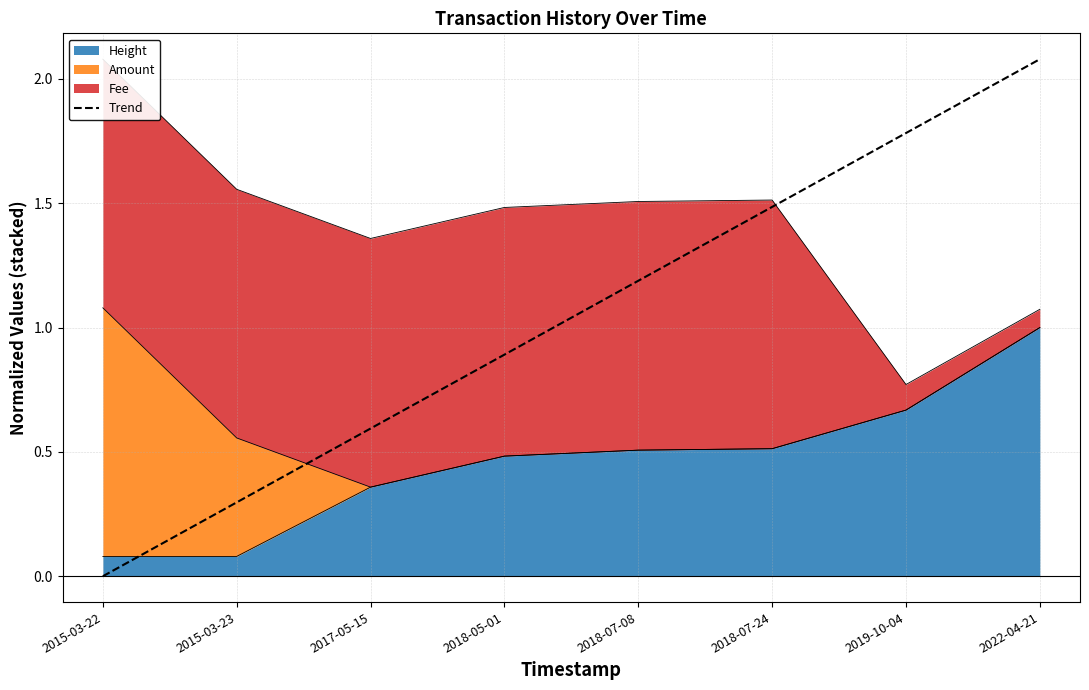

What position from the left is 2015-03-23?

2